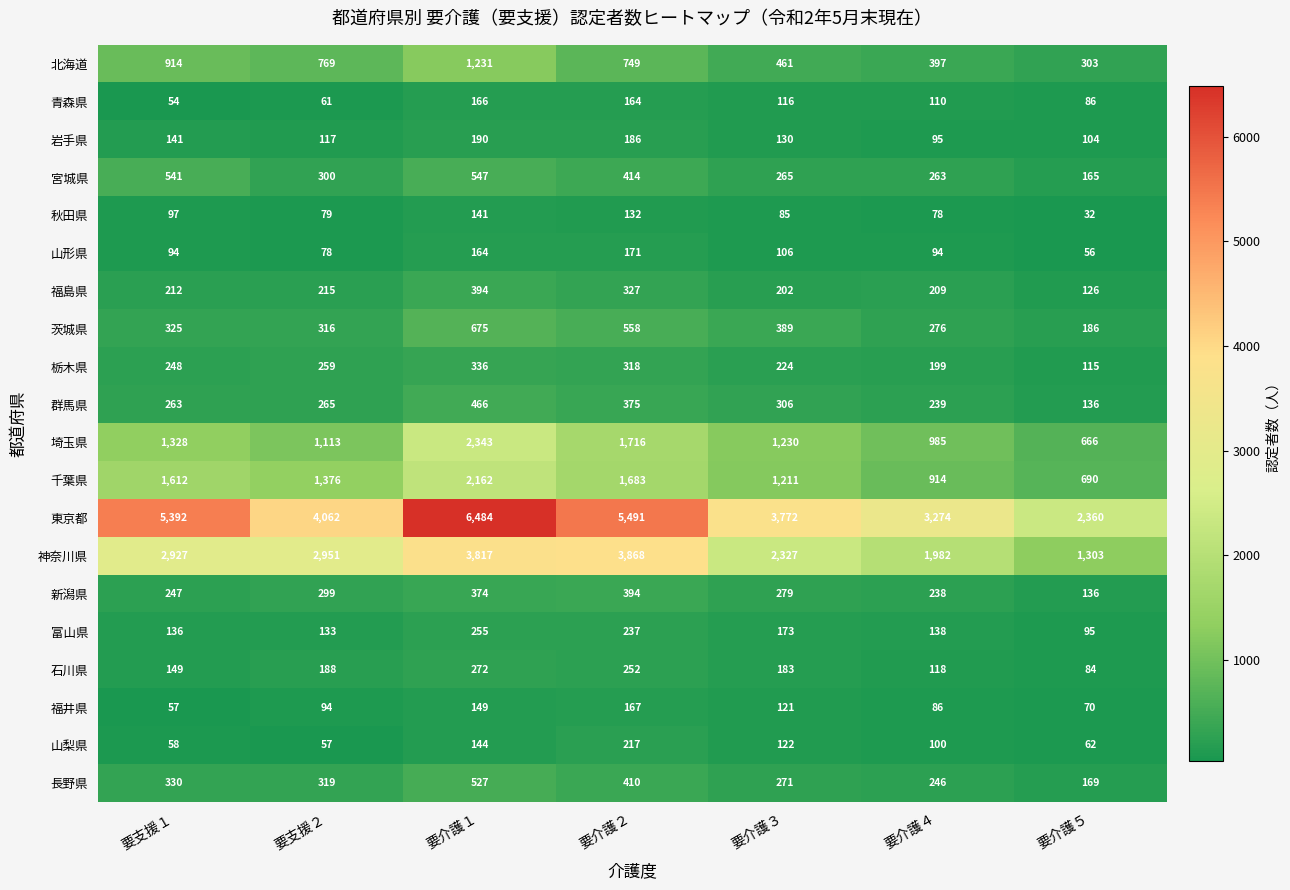

At which label does 東京都 first exceed 4062?

要支援１